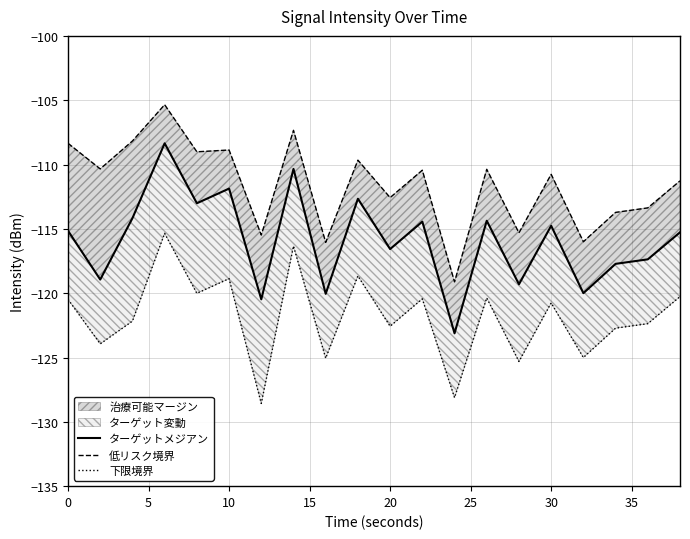

True or false: 下限境界 has more than 2 points higher than both neighbors.

True